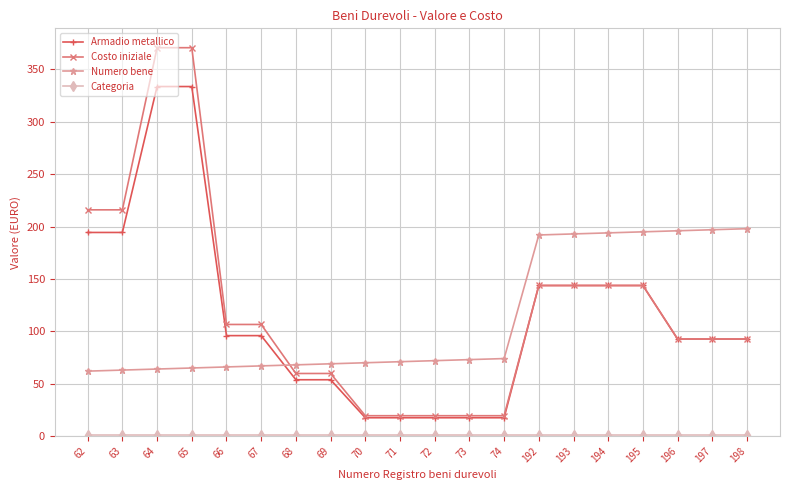

What is the value of the Numero bene point at the 14th from the left?

192.0